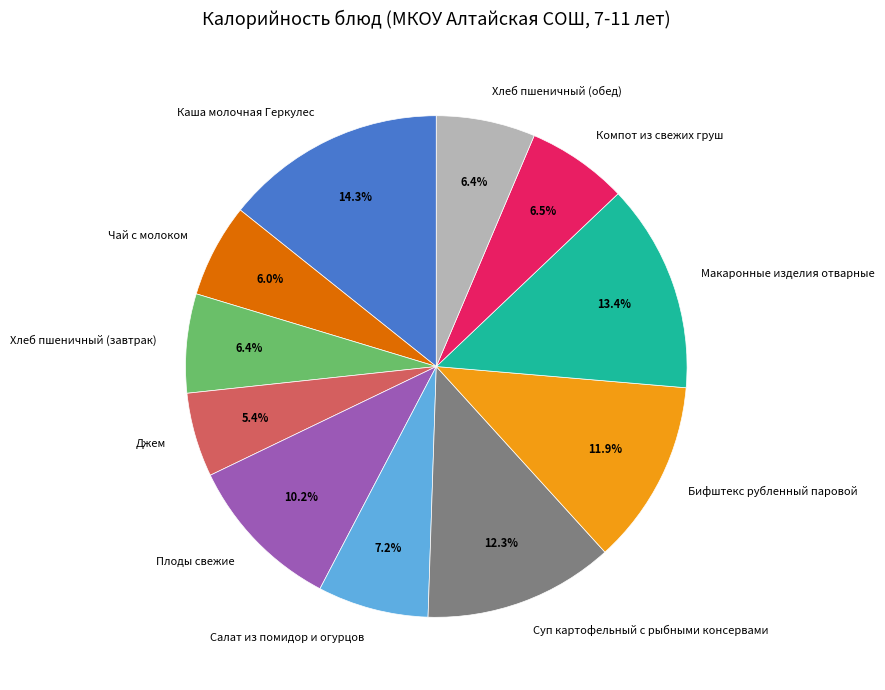

Which category has the smallest portion of the pie?

Джем